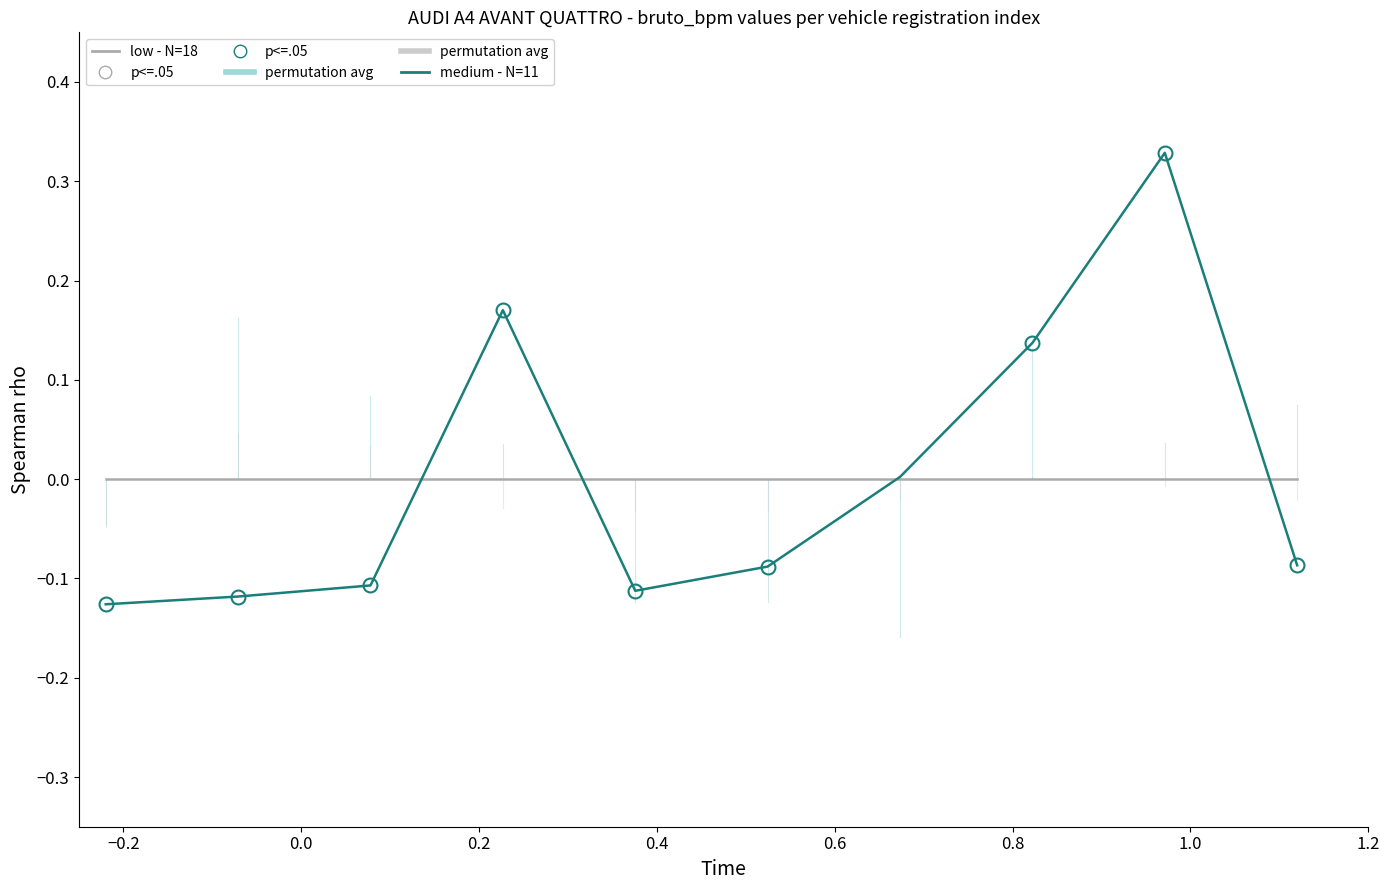

Rank the series by their maximum value, from lowest to highest.

low - N=18, medium - N=11